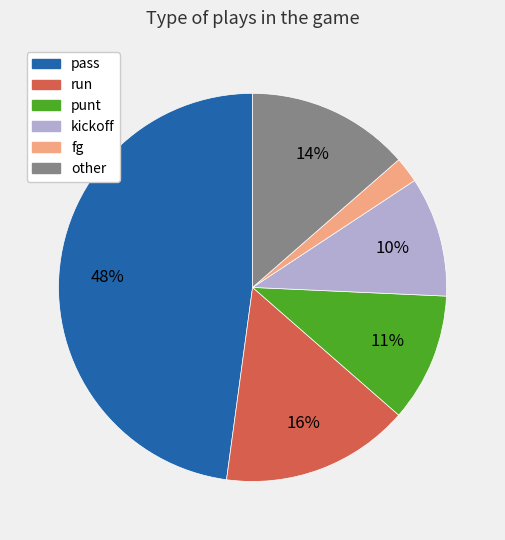

How many slices are in this pie chart?

6